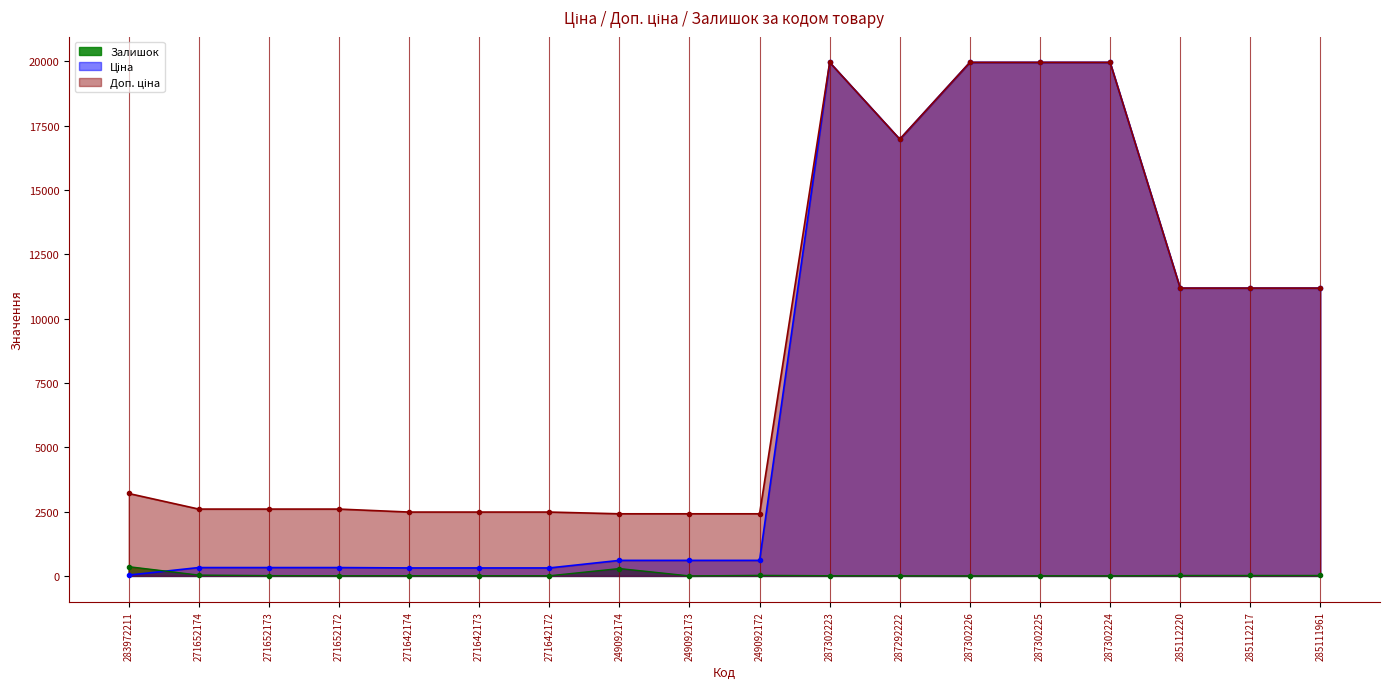

What is the maximum value shown in the chart?

19964.2